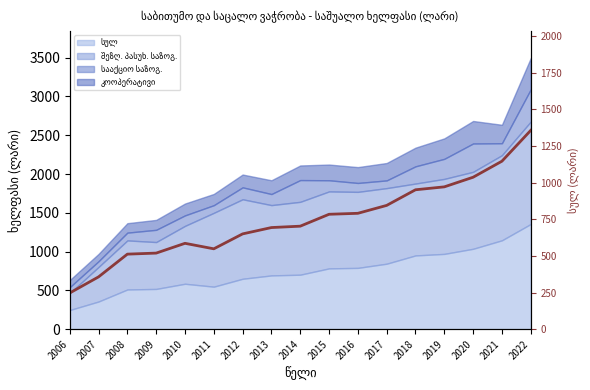

The value at 2009 is 519.0. True or false?

True